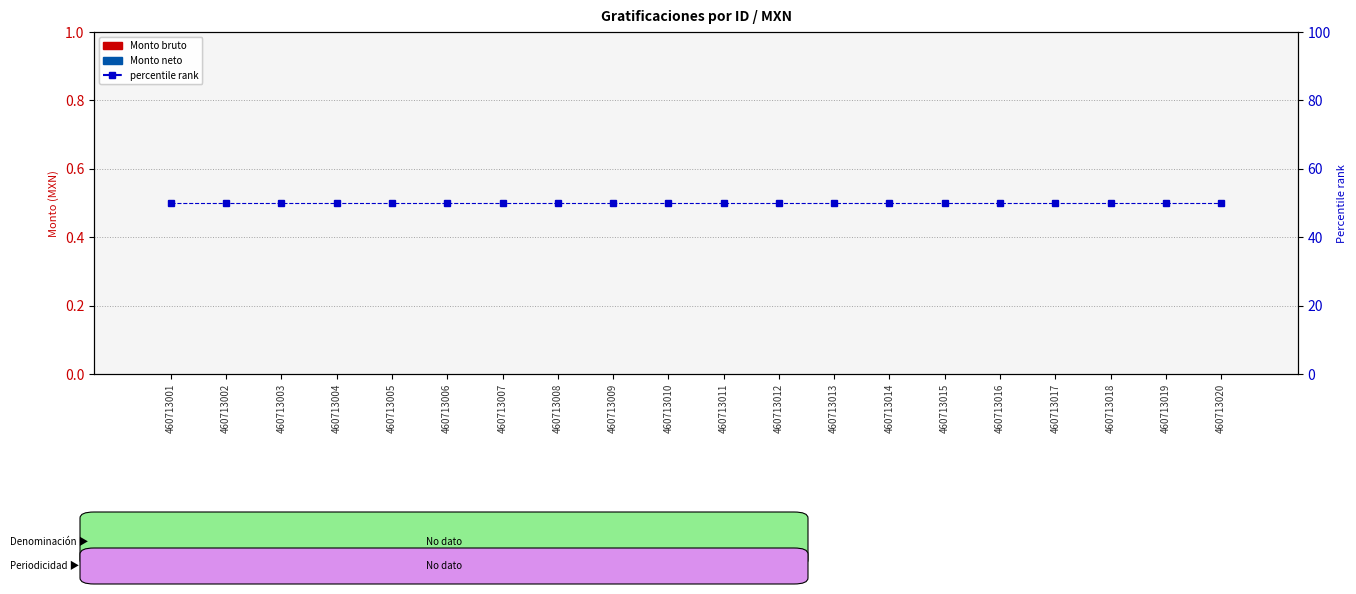

What is the total value across all series at 460713004?

50